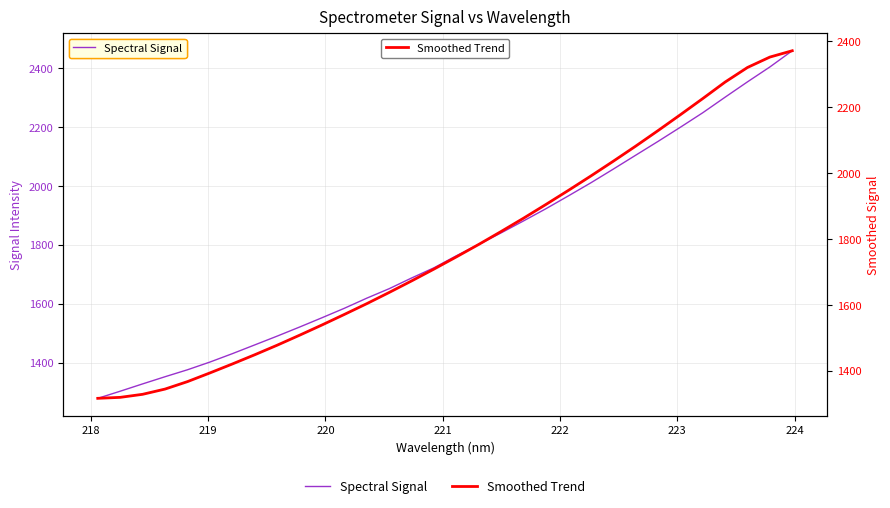

How many values in the Spectral Signal series exceed 1762?

16